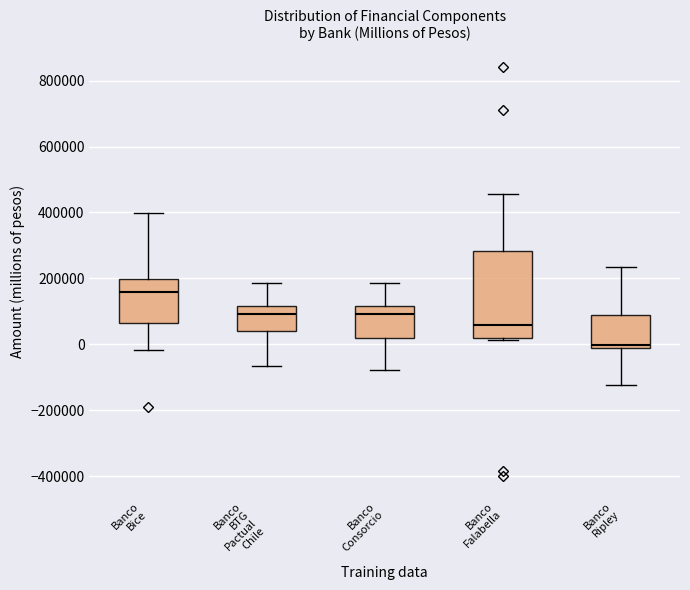

Reading left to right, transcribe this box plot: for each box, give where its median line is, the range the box spans, and where its two whiskers end, as read against the y-axis. The values are not printed on the chart, so give them approximately, as read against the axis.

Banco Bice: median 160000, box 60000 to 200000, whiskers -20000 to 400000
Banco BTG Pactual Chile: median 100000, box 40000 to 120000, whiskers -60000 to 180000
Banco Consorcio: median 100000, box 20000 to 120000, whiskers -80000 to 180000
Banco Falabella: median 60000, box 20000 to 280000, whiskers 20000 to 460000
Banco Ripley: median 0, box -20000 to 80000, whiskers -120000 to 240000